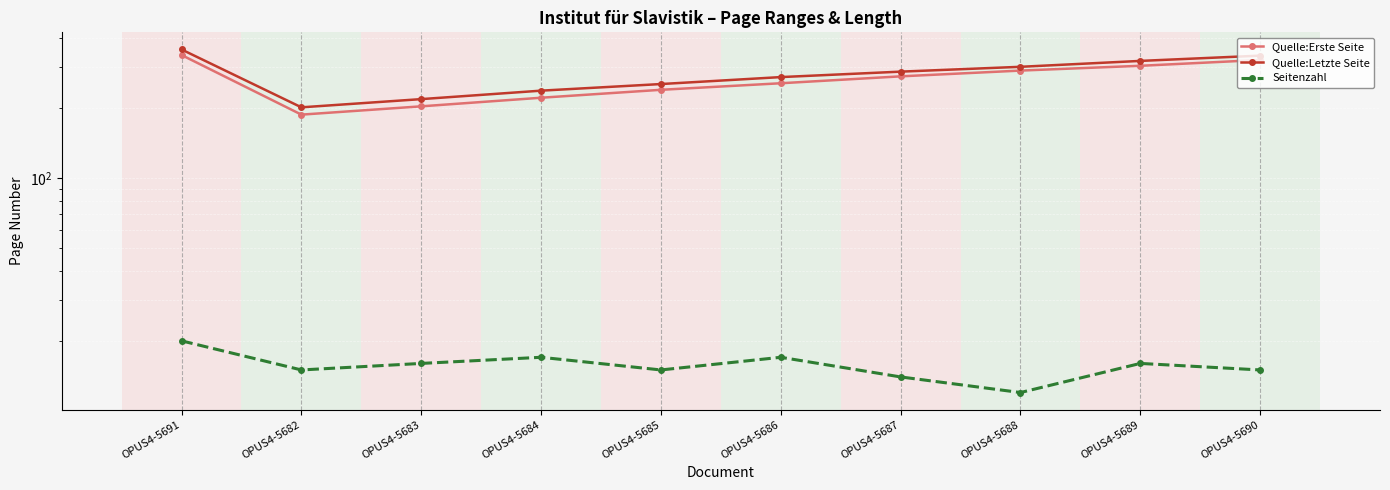

At which category does the chart reach its peak across all series?

OPUS4-5691